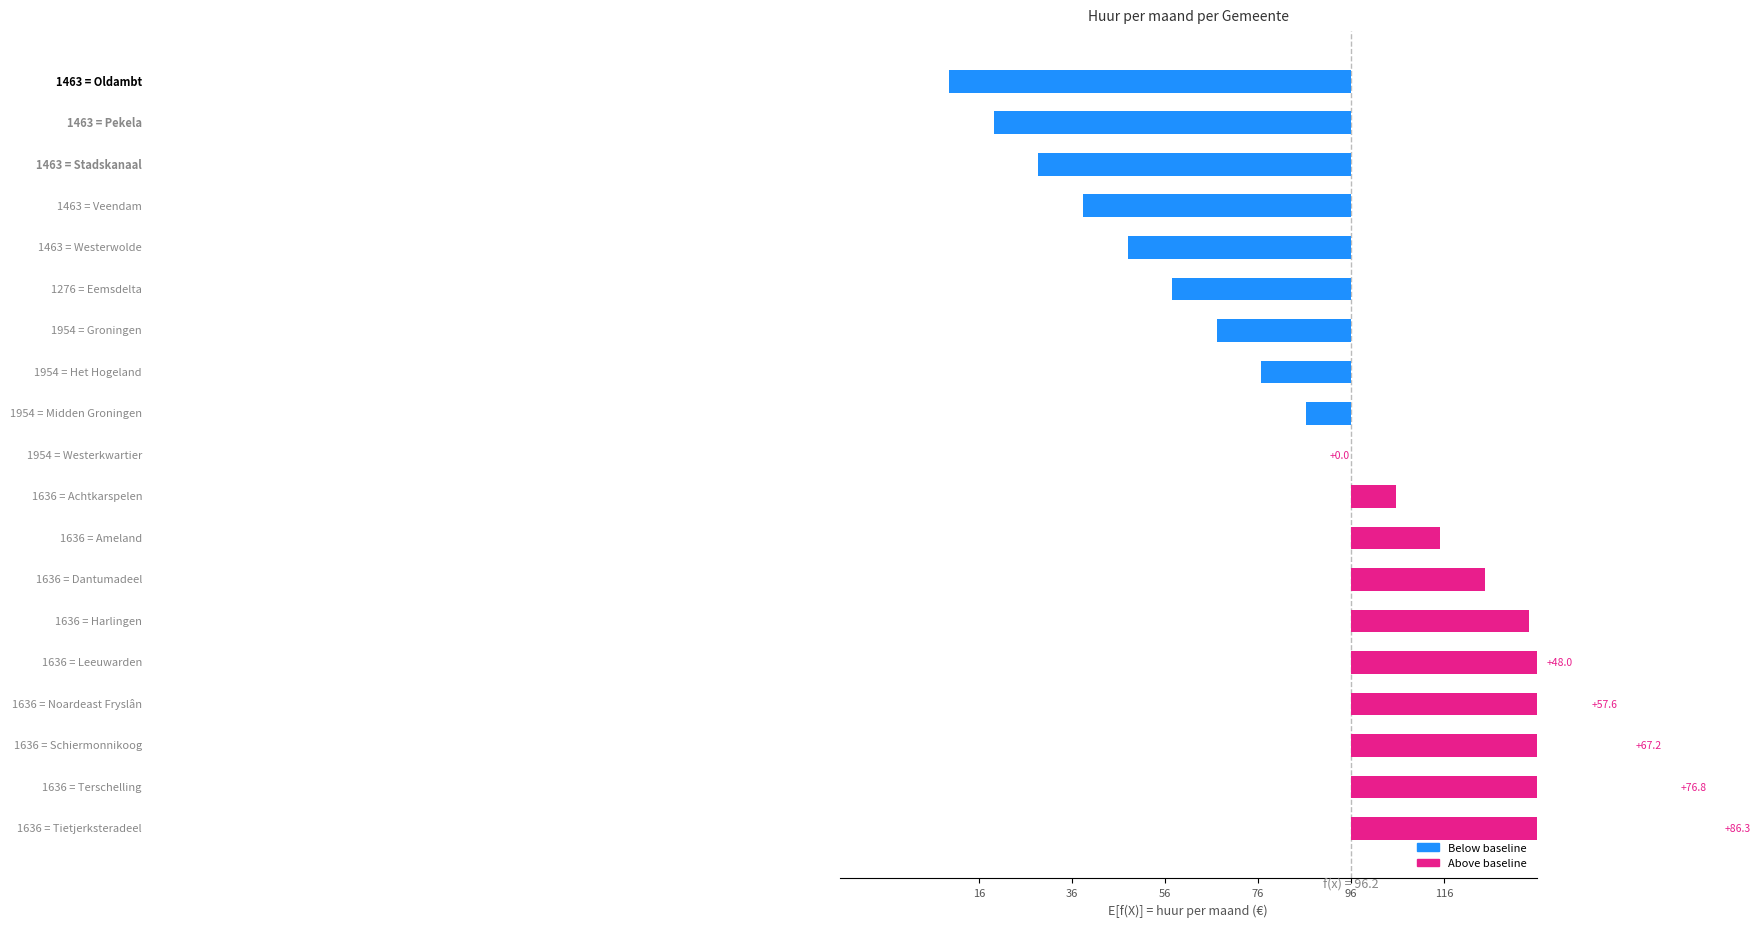

Count the number of values greater than 0.

9